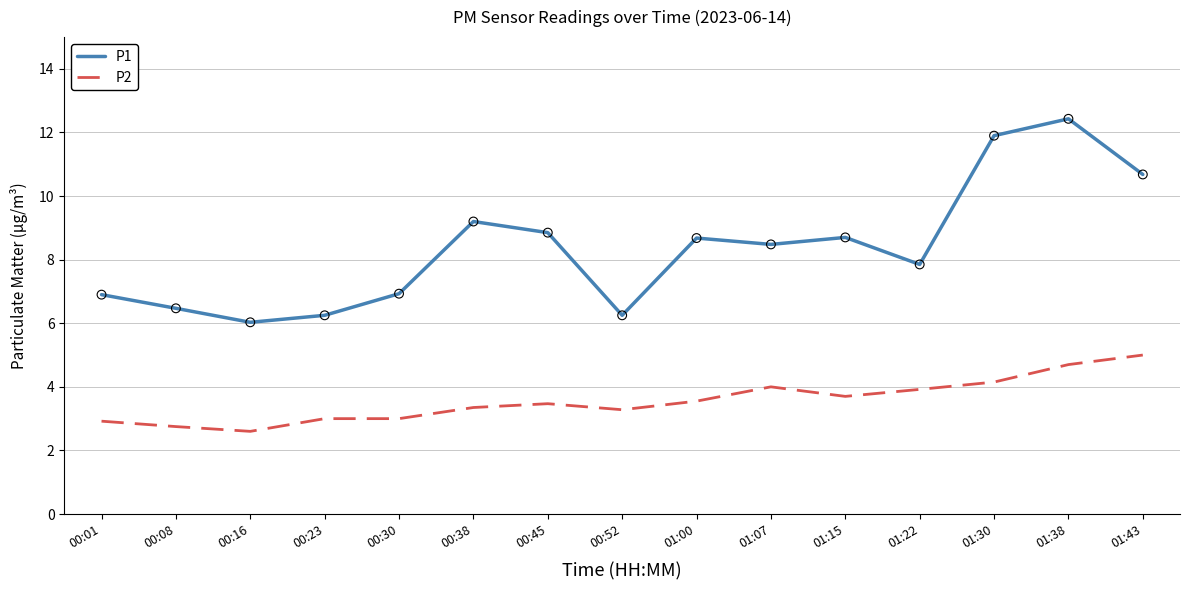

Which series has the largest total across all categories?

P1